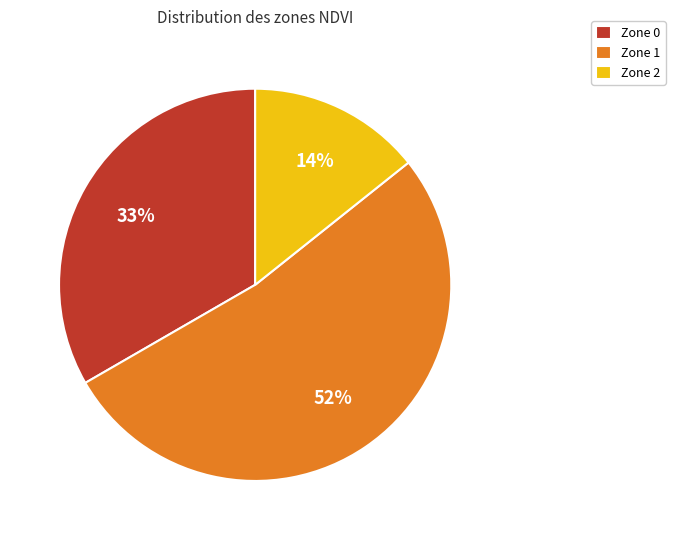

How many slices are in this pie chart?

3